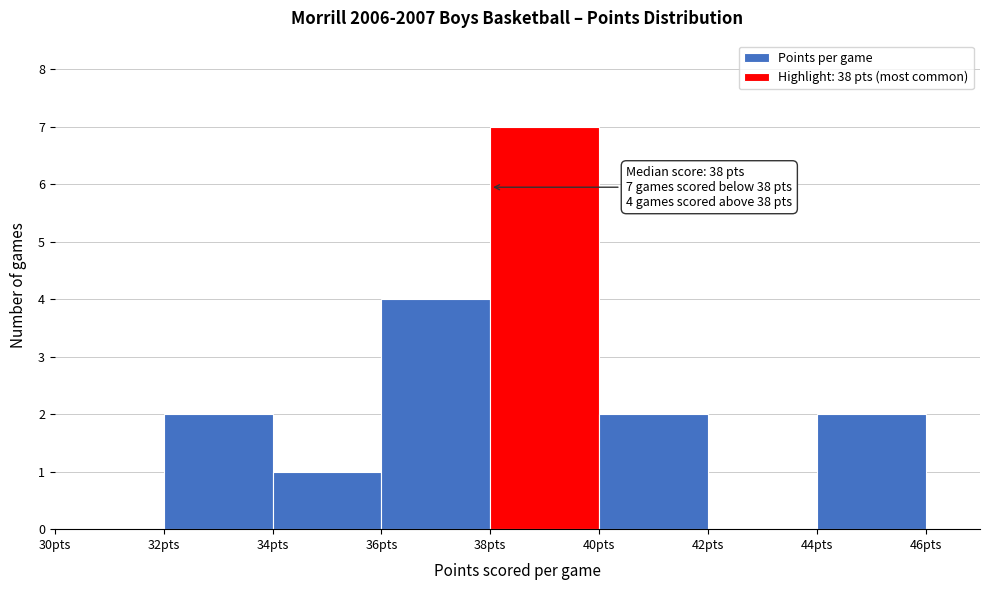

Which range on the x-axis has the tallest bar?

38 to 40